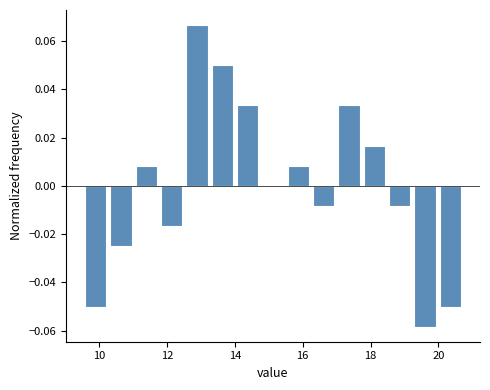

Around what value on the x-axis is the tallest bar? Give the approximate position of its centre, as read against the axis.

12.8